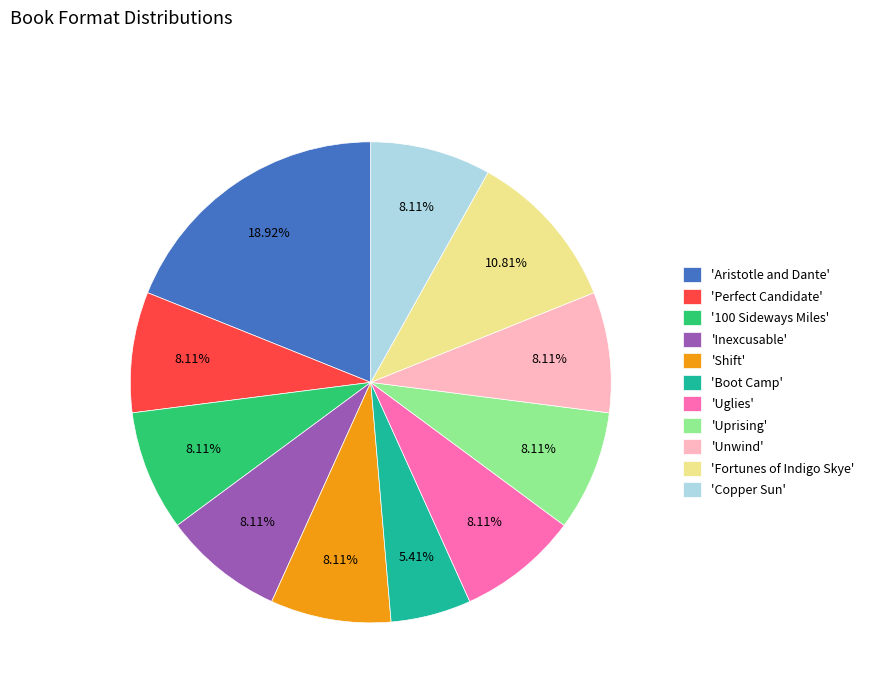

Which has a higher value, 'Boot Camp' or 'Fortunes of Indigo Skye'?

'Fortunes of Indigo Skye'